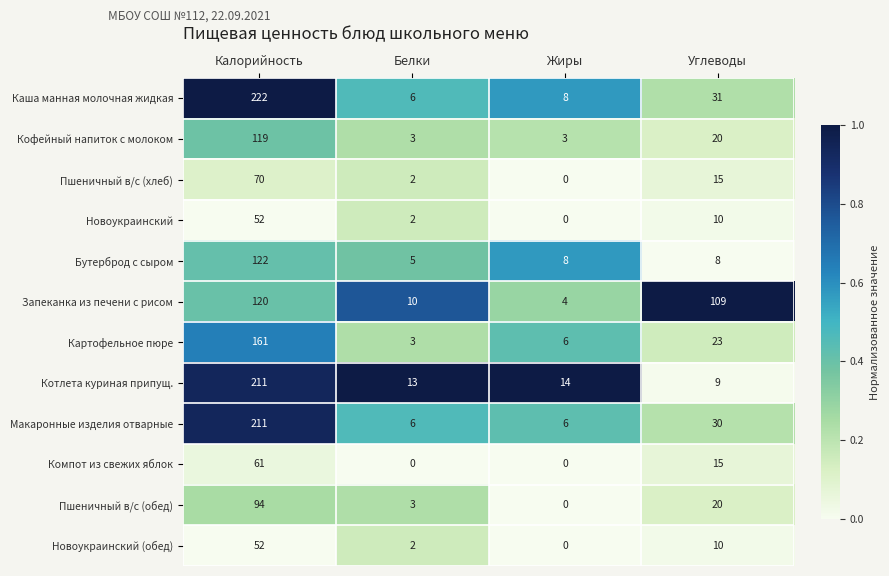

Rank the categories by Пшеничный в/с (обед) value from highest to lowest.

Калорийность, Углеводы, Белки, Жиры